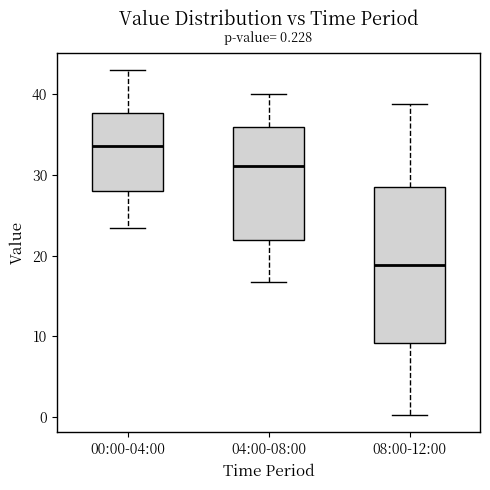

Which box has the lowest median line?

08:00-12:00